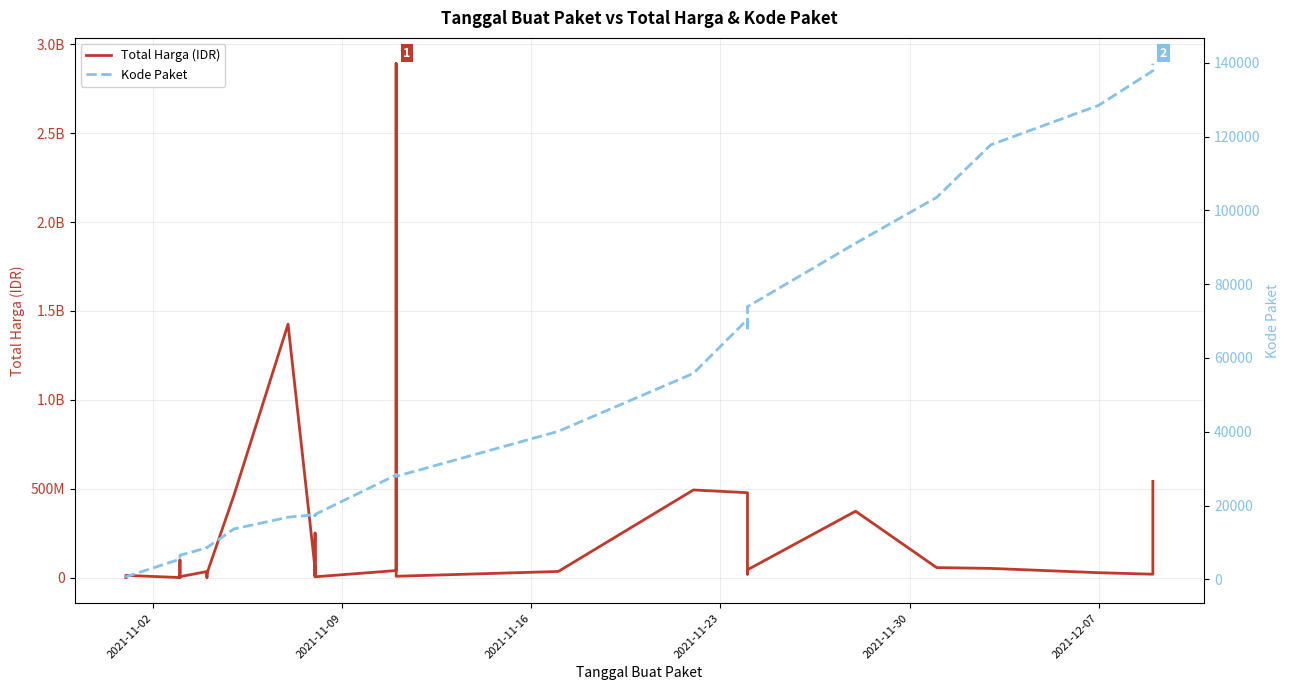

Is the value of Kode Paket at 22 greater than the value of Total Harga (IDR) at 2021-11-23?

No